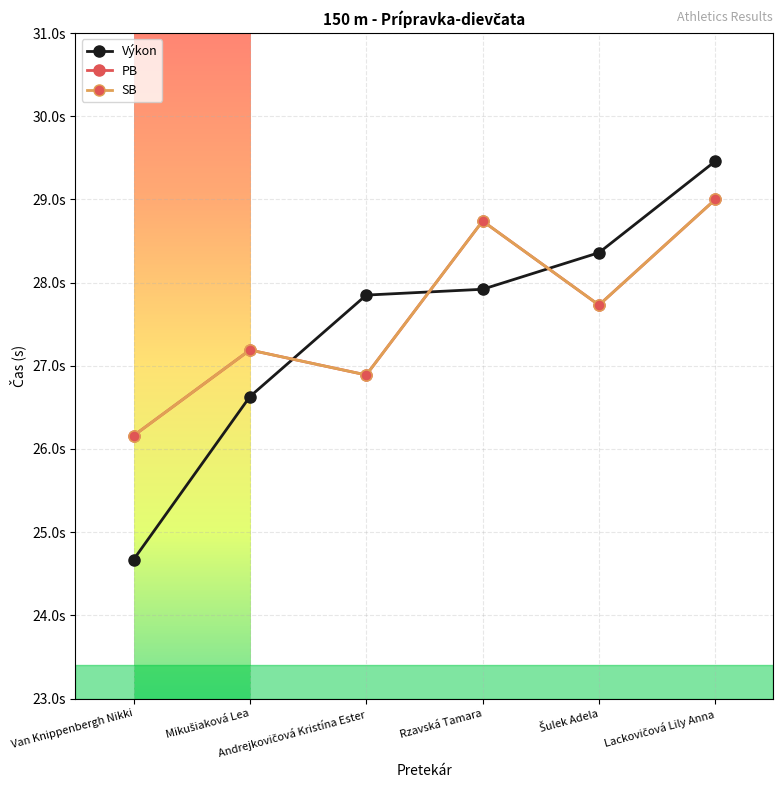

How many series are shown in this chart?

3